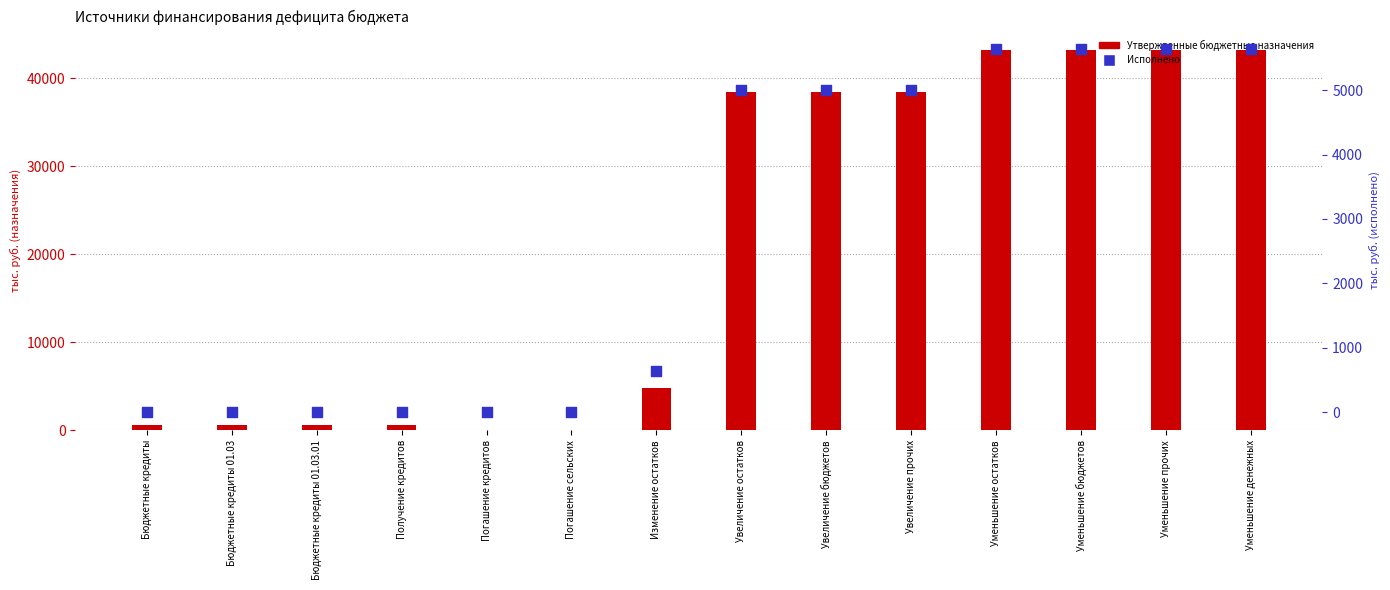

At which category is the sum across all series the highest?

Уменьшение остатков